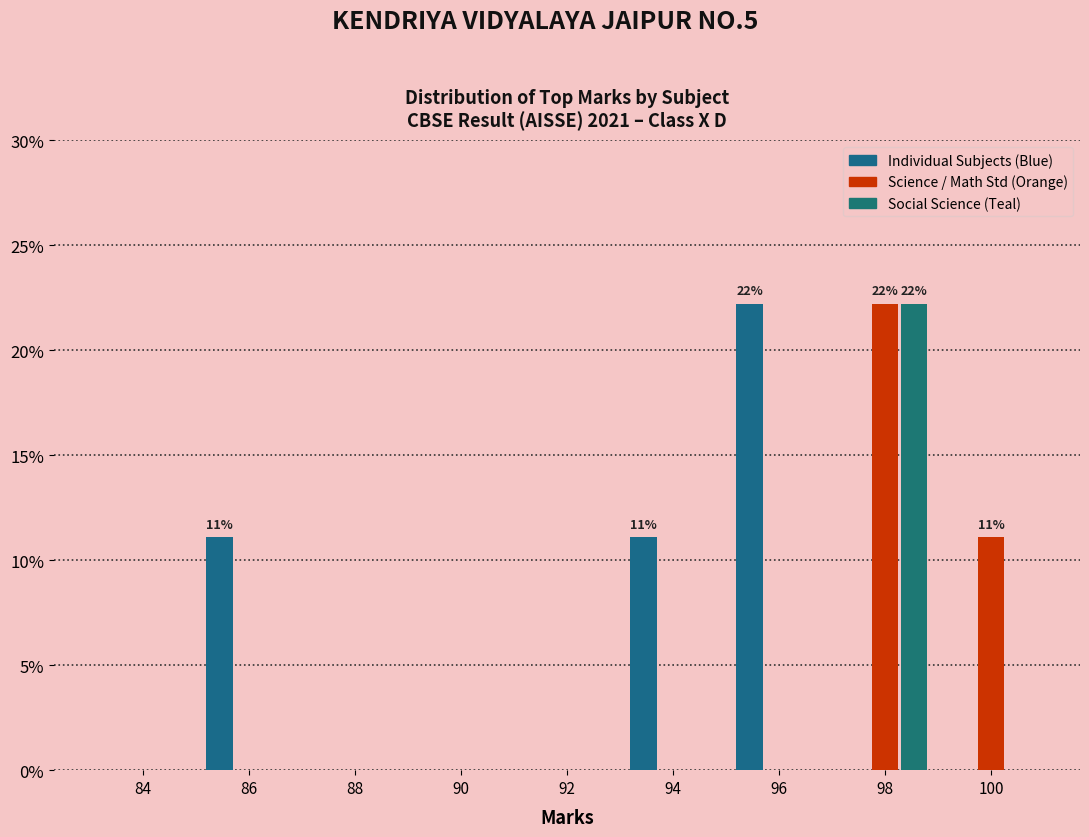

Count the number of data series in this chart.

3